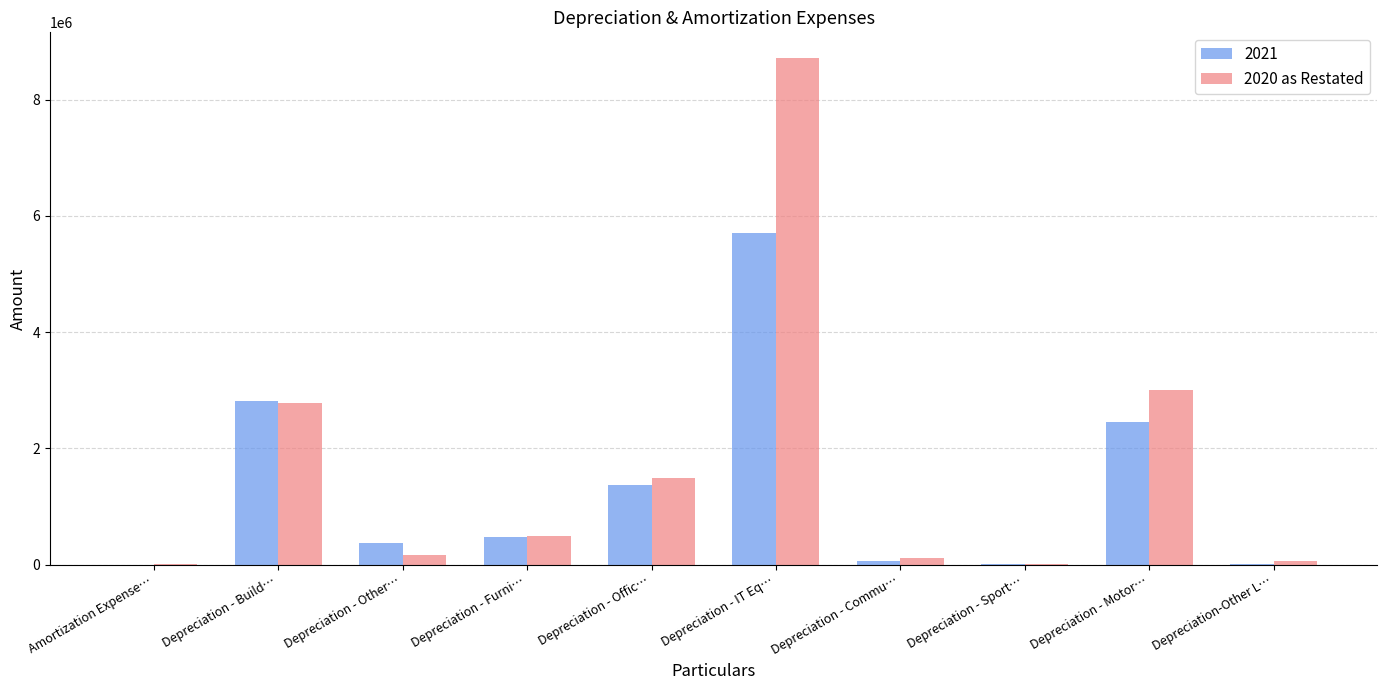

The 2021 series shows 371935.7 at Depreciation - Other…. True or false?

True